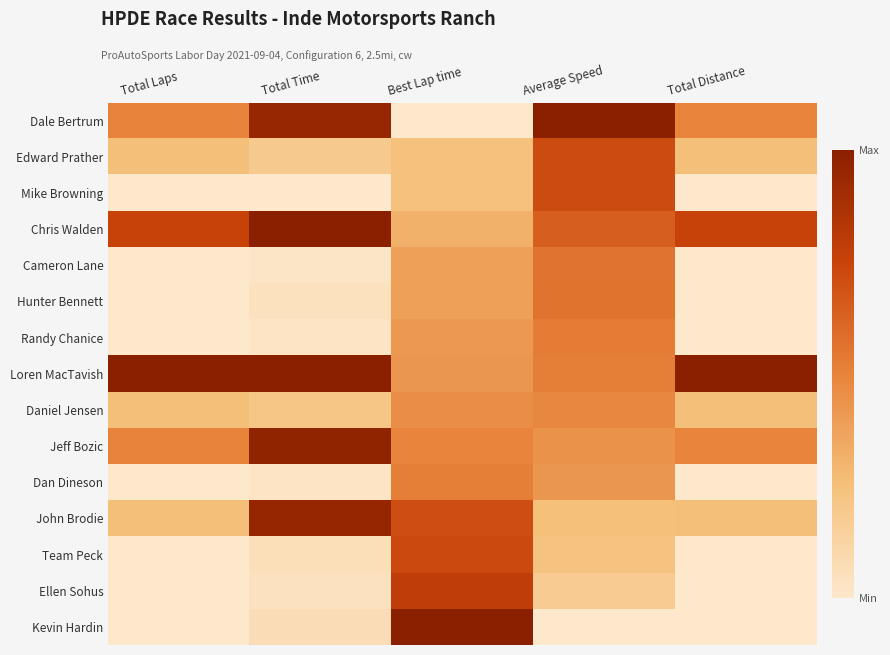

What is the spread (max minus min) of values at Total Distance?

1.0